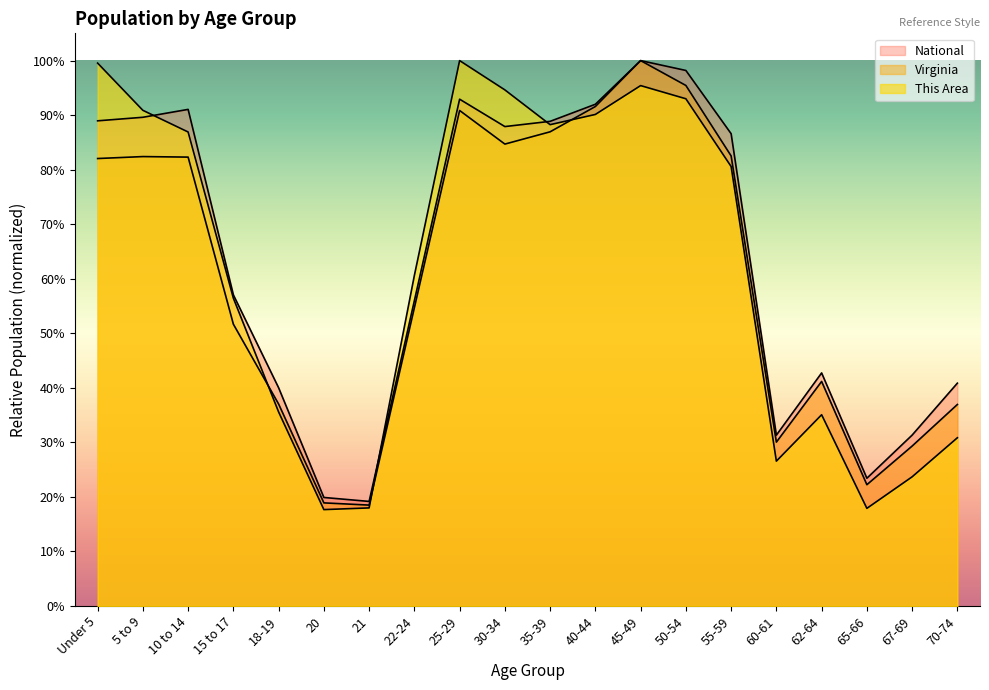

Reading left to right, what are all the values shown in this chart?

This Area: Under 5=1.0	5 to 9=0.9	10 to 14=0.9	15 to 17=0.6	18-19=0.4	20=0.2	21=0.2	22-24=0.6	25-29=1.0	30-34=0.9	35-39=0.9	40-44=0.9	45-49=1.0	50-54=0.9	55-59=0.8	60-61=0.3	62-64=0.4	65-66=0.2	67-69=0.2	70-74=0.3
Virginia: Under 5=0.8	5 to 9=0.8	10 to 14=0.8	15 to 17=0.5	18-19=0.4	20=0.2	21=0.2	22-24=0.5	25-29=0.9	30-34=0.8	35-39=0.9	40-44=0.9	45-49=1.0	50-54=1.0	55-59=0.8	60-61=0.3	62-64=0.4	65-66=0.2	67-69=0.3	70-74=0.4
National: Under 5=0.9	5 to 9=0.9	10 to 14=0.9	15 to 17=0.6	18-19=0.4	20=0.2	21=0.2	22-24=0.6	25-29=0.9	30-34=0.9	35-39=0.9	40-44=0.9	45-49=1.0	50-54=1.0	55-59=0.9	60-61=0.3	62-64=0.4	65-66=0.2	67-69=0.3	70-74=0.4